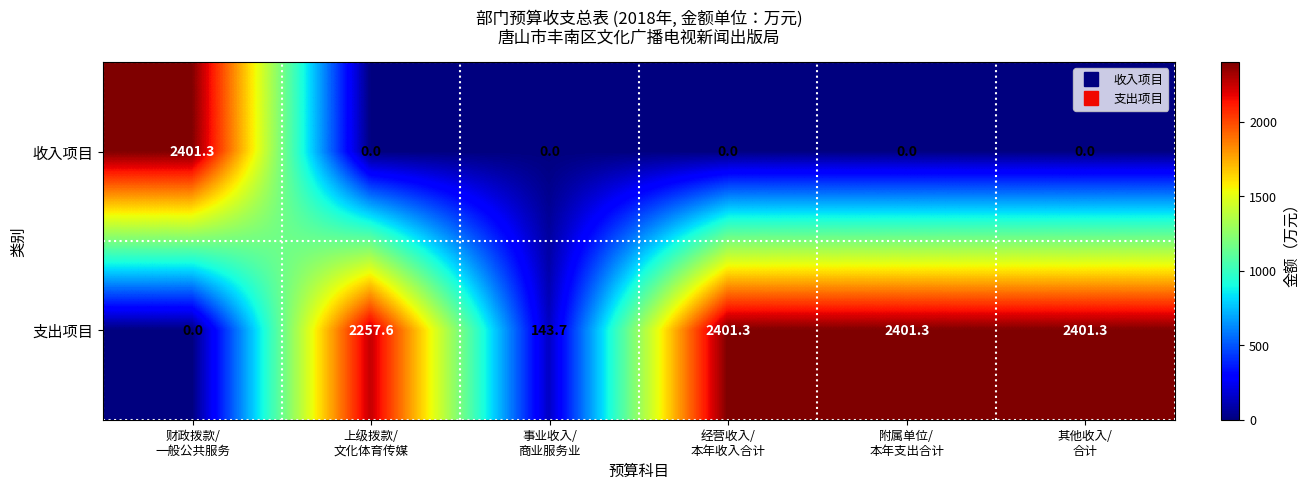

What is the sum of all 支出项目 values?

9605.2